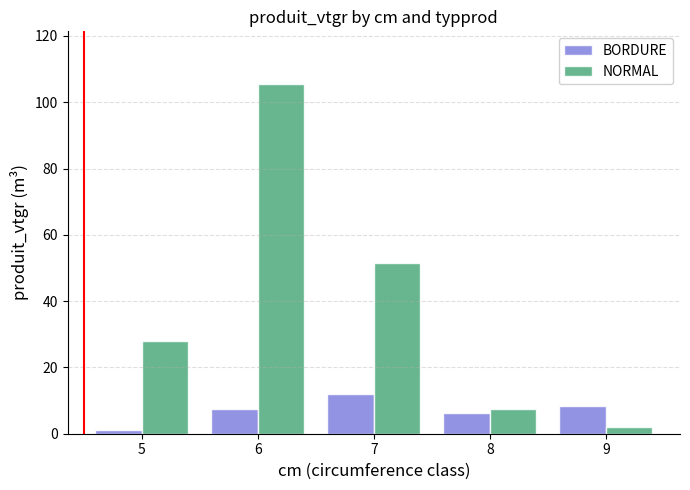

Read the NORMAL value at 5.

28.0